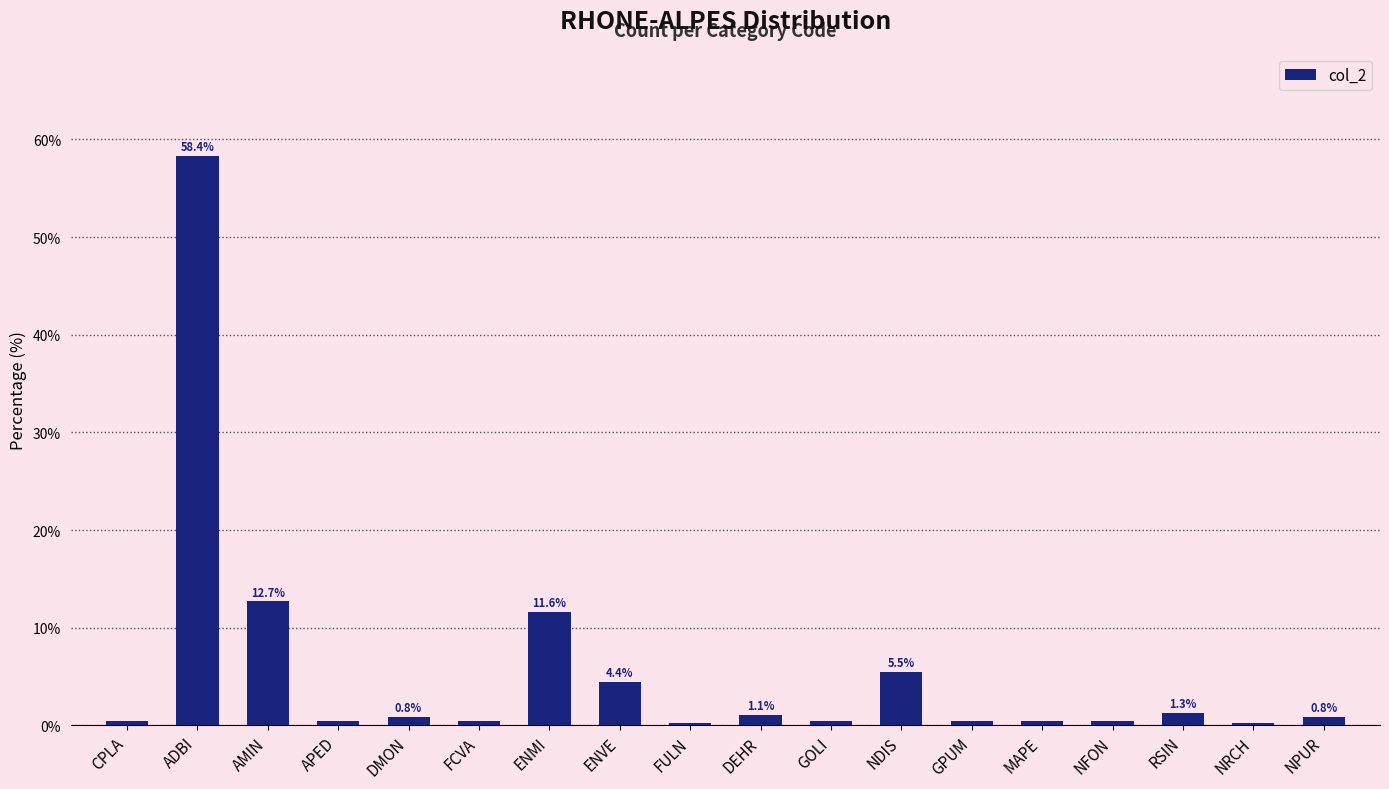

Read the value at DEHR.

1.1